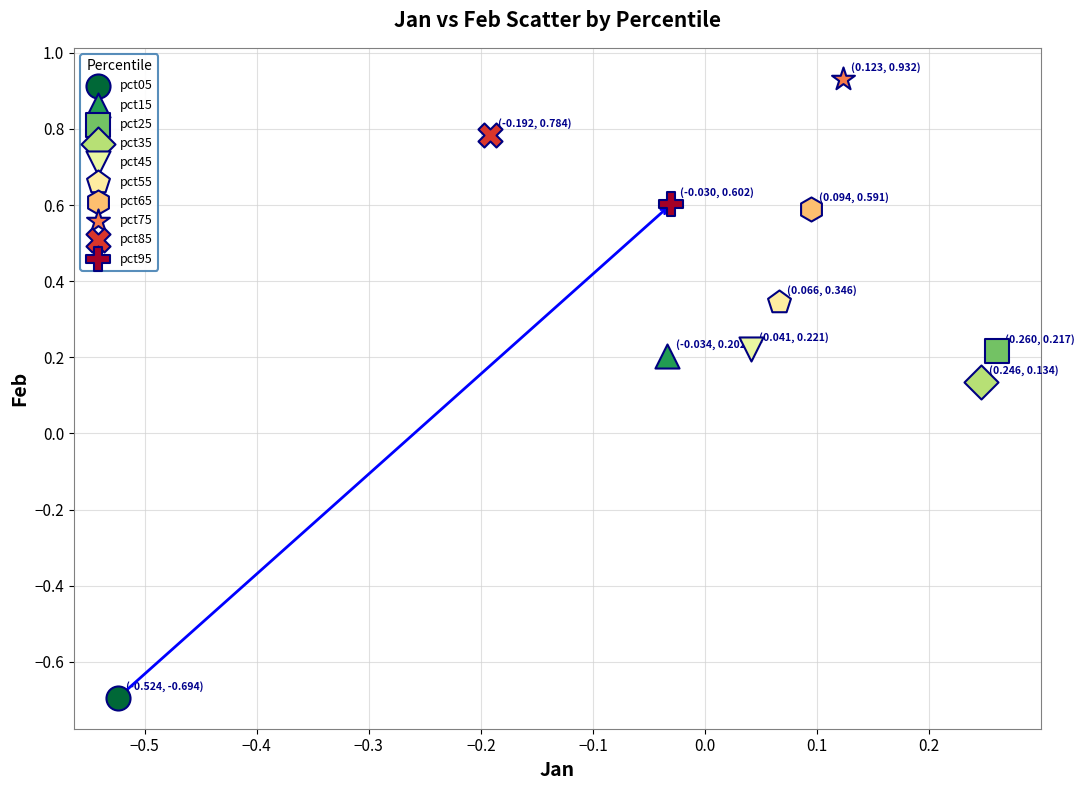

What are all the series names shown in the legend?

pct05, pct15, pct25, pct35, pct45, pct55, pct65, pct75, pct85, pct95